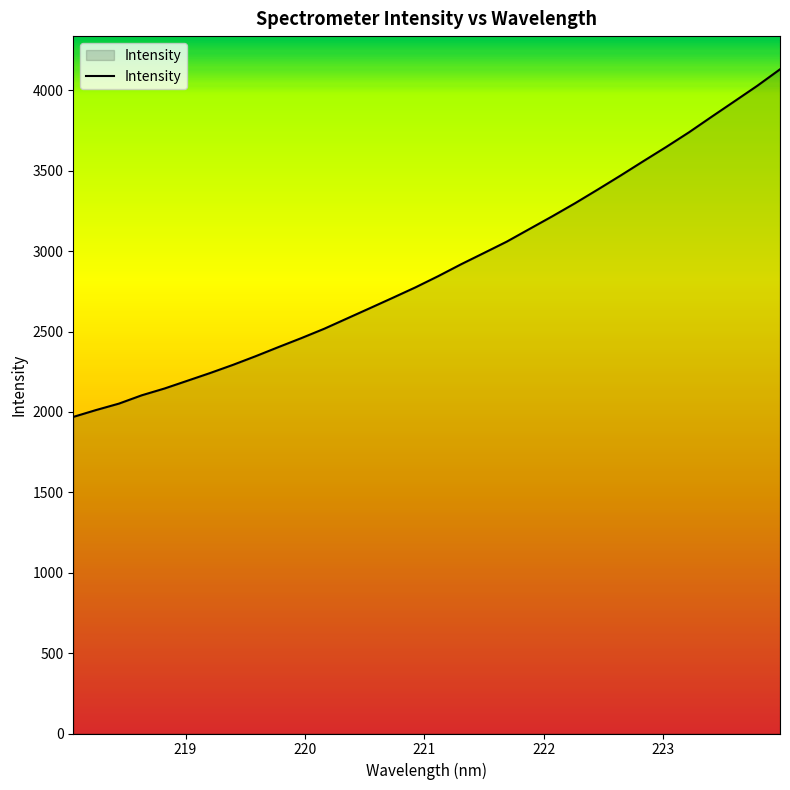

What is the minimum value shown in the chart?

1969.3